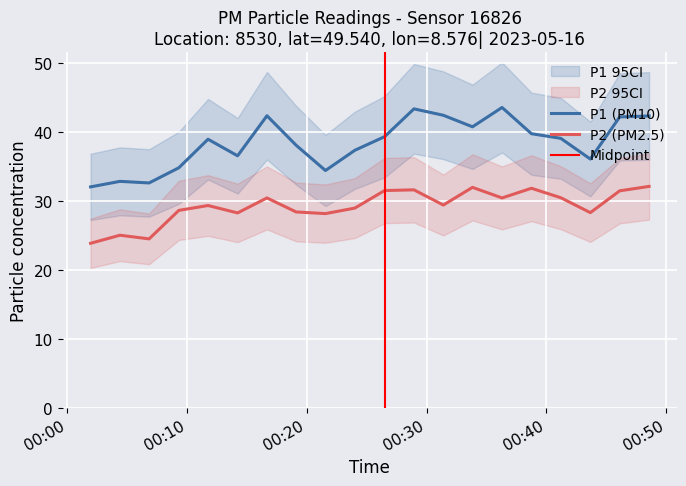

True or false: P2 (PM2.5) and P1 (PM10) cross at least once.

False